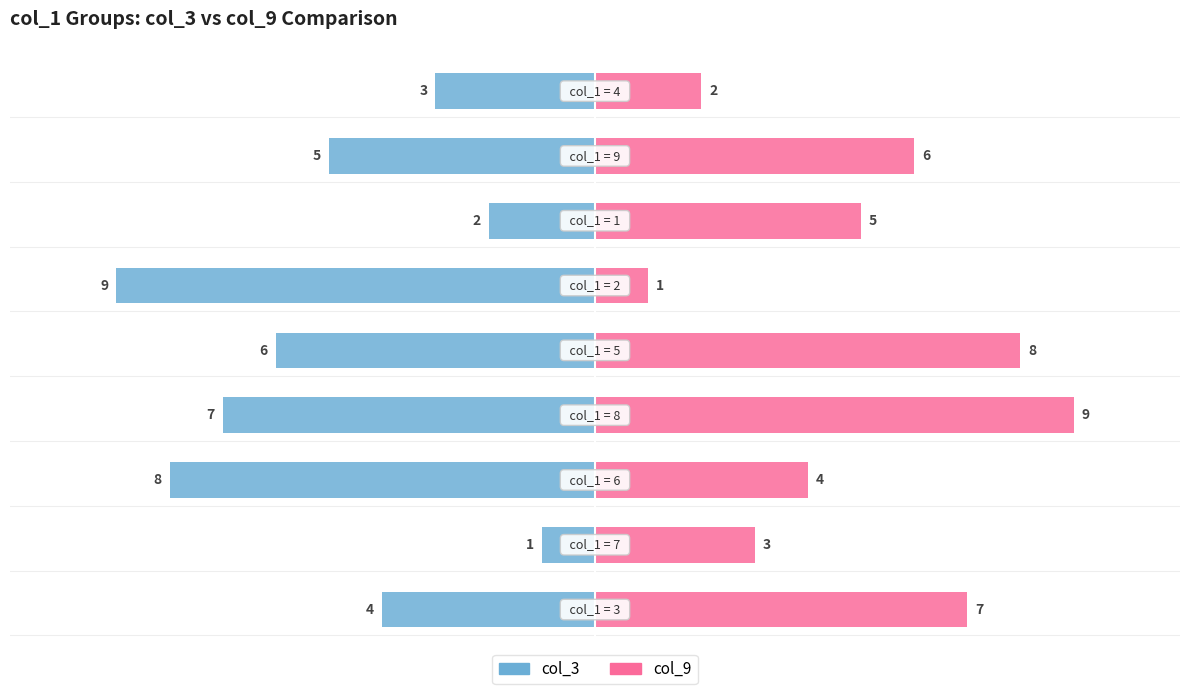

Count the col_9 values in the range 3 to 7.

5